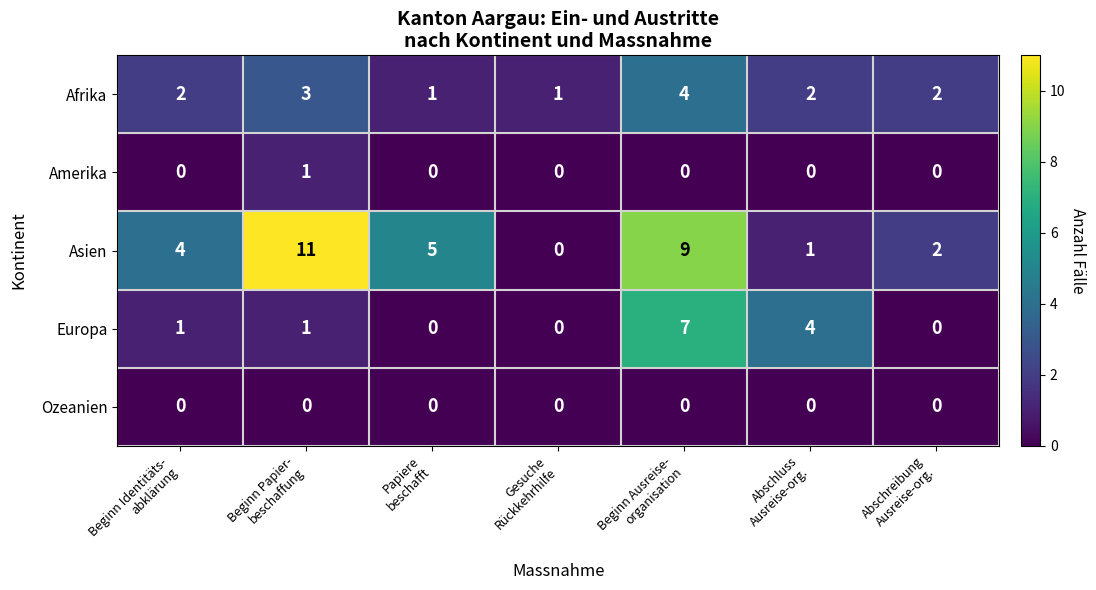

Which series has the largest total across all categories?

Asien